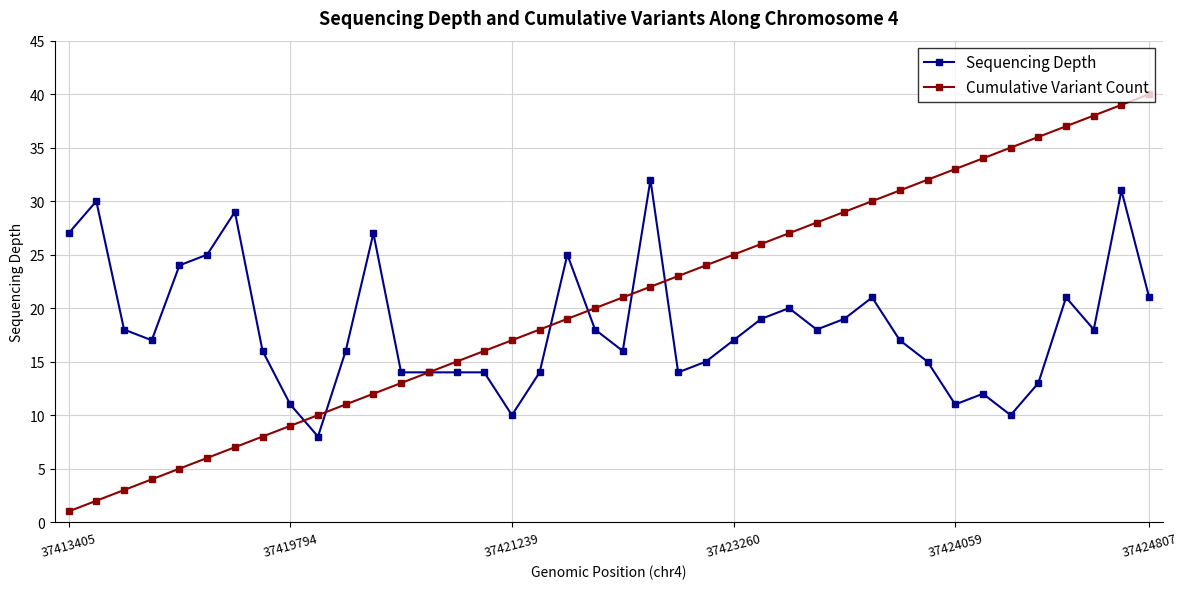

What is the average value of the Sequencing Depth series?

18